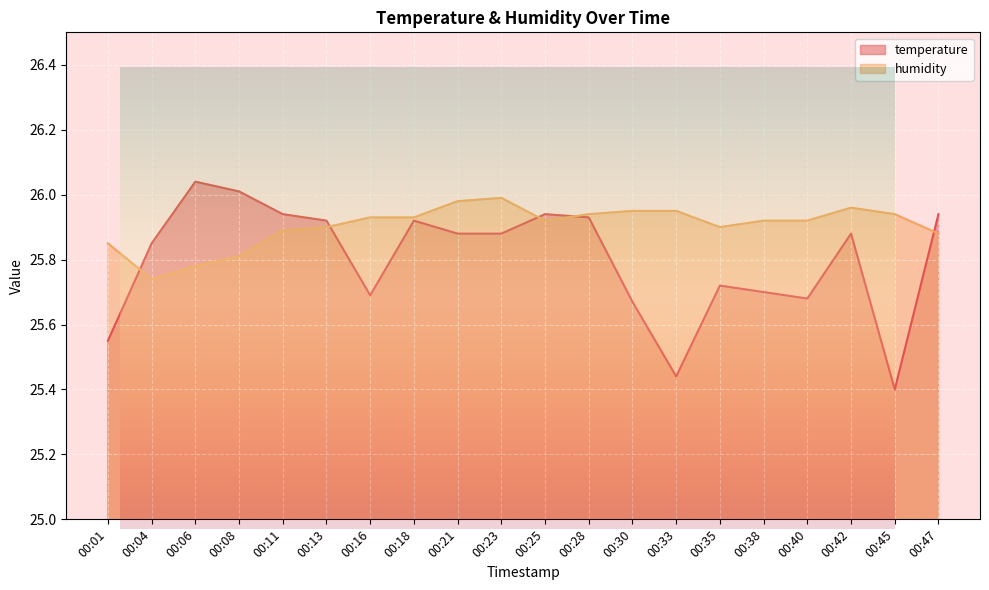

True or false: temperature has a value of 25.9 at 00:23.

True